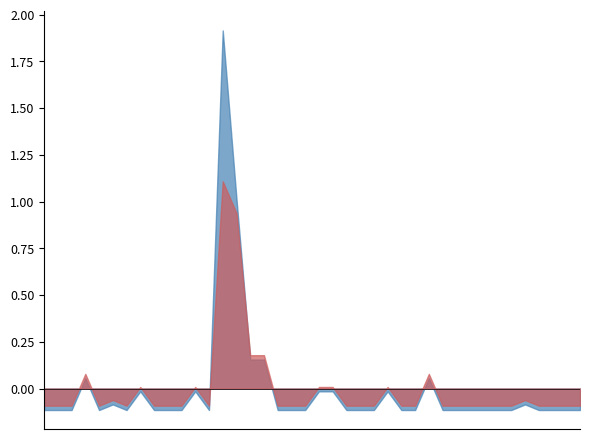

How many interior local peaks does the P1 series have?

8